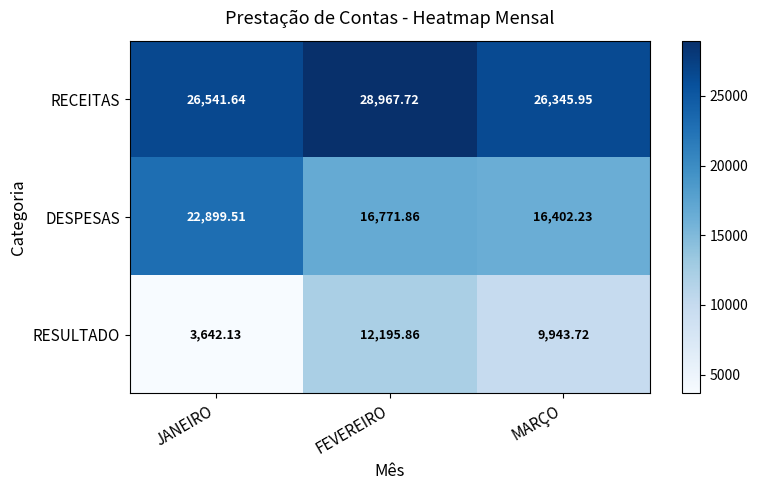

Which series has the largest range (max minus min)?

RESULTADO